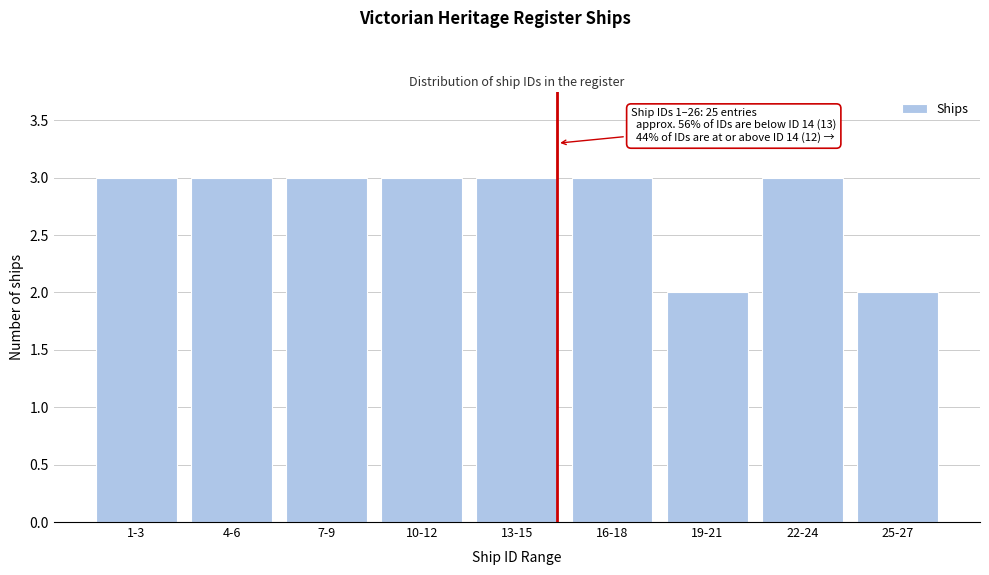

Reading left to right, transcribe all the data shown in this chart.

3	3	3	3	3	3	2	3	2